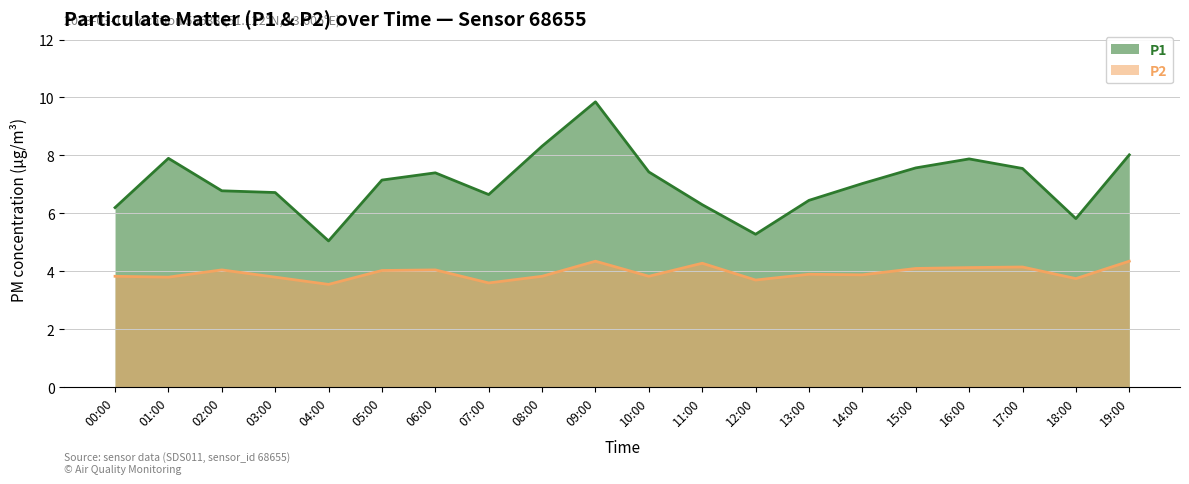

What is the label of the 5th point from the left?

04:00